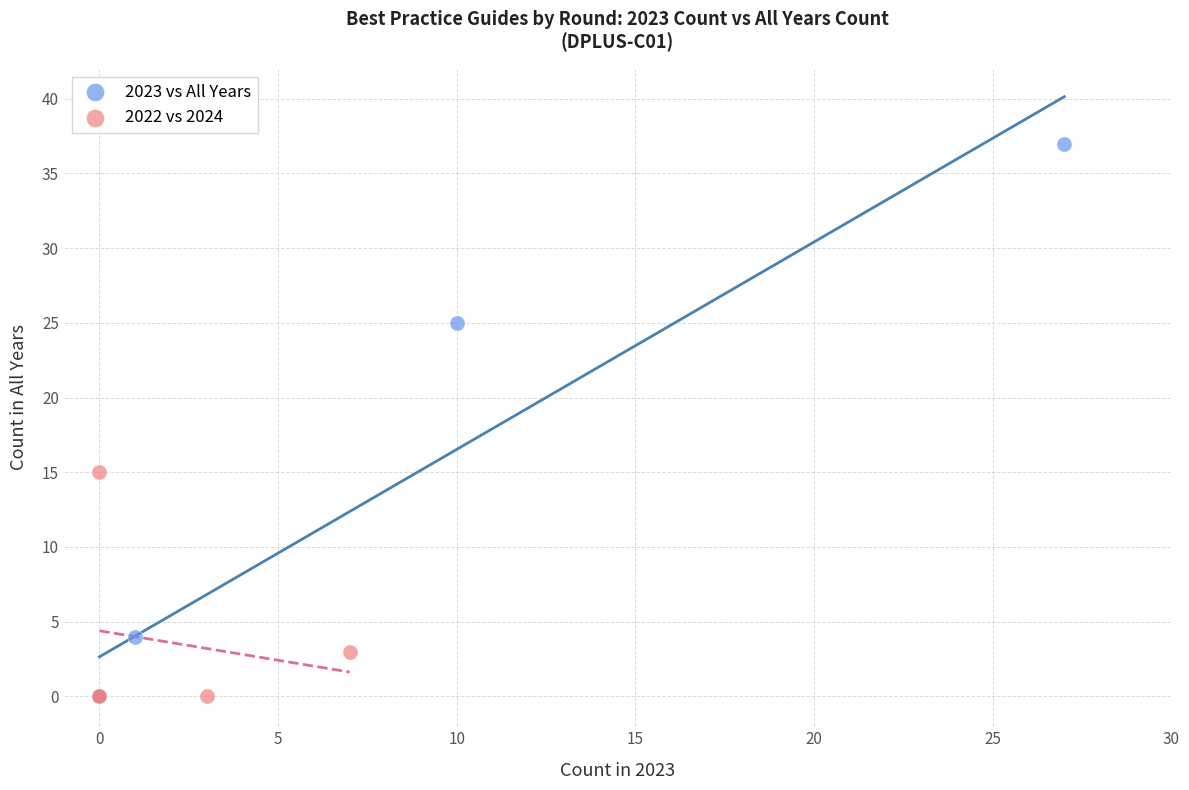

Which series has the largest Y range (max minus min)?

2023 vs All Years